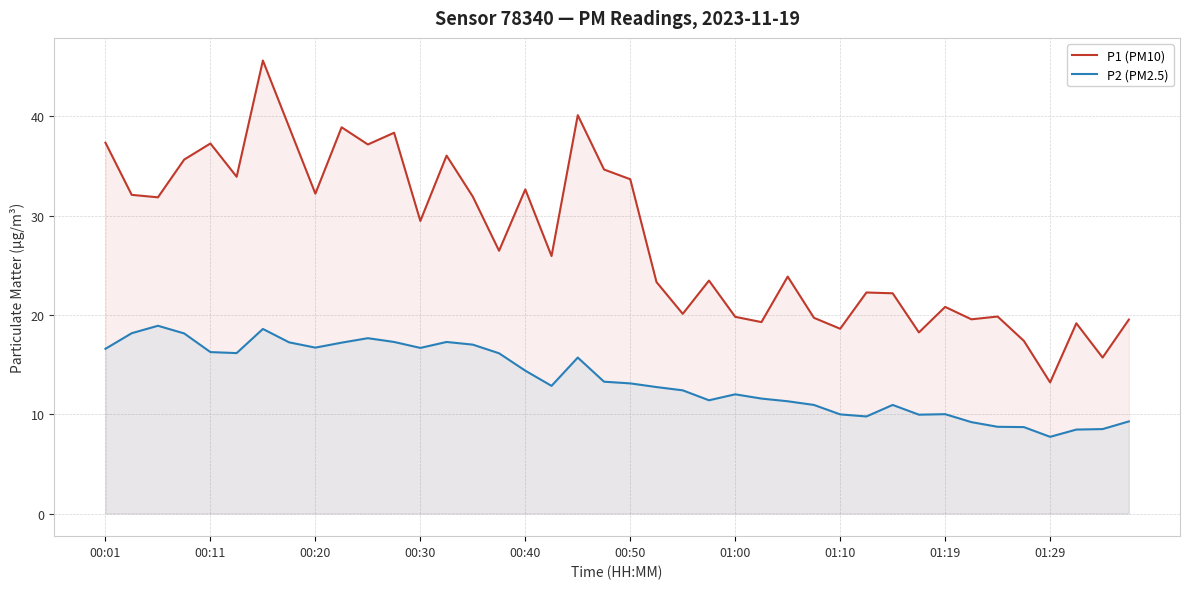

Is the value of P2 (PM2.5) at 14 greater than the value of P1 (PM10) at 19?

No